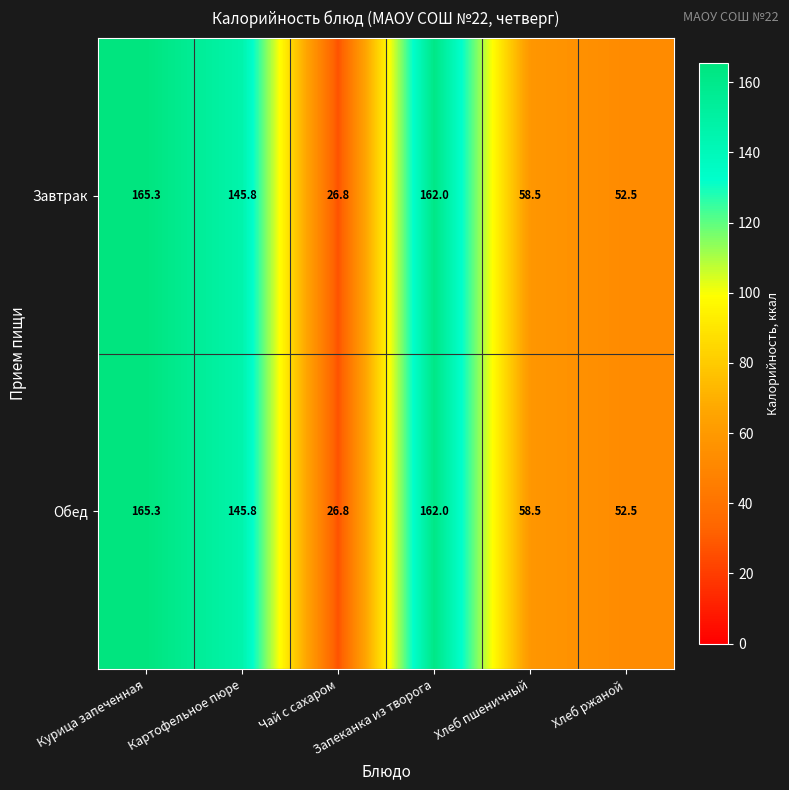

What is the average value of the Завтрак series?

101.8